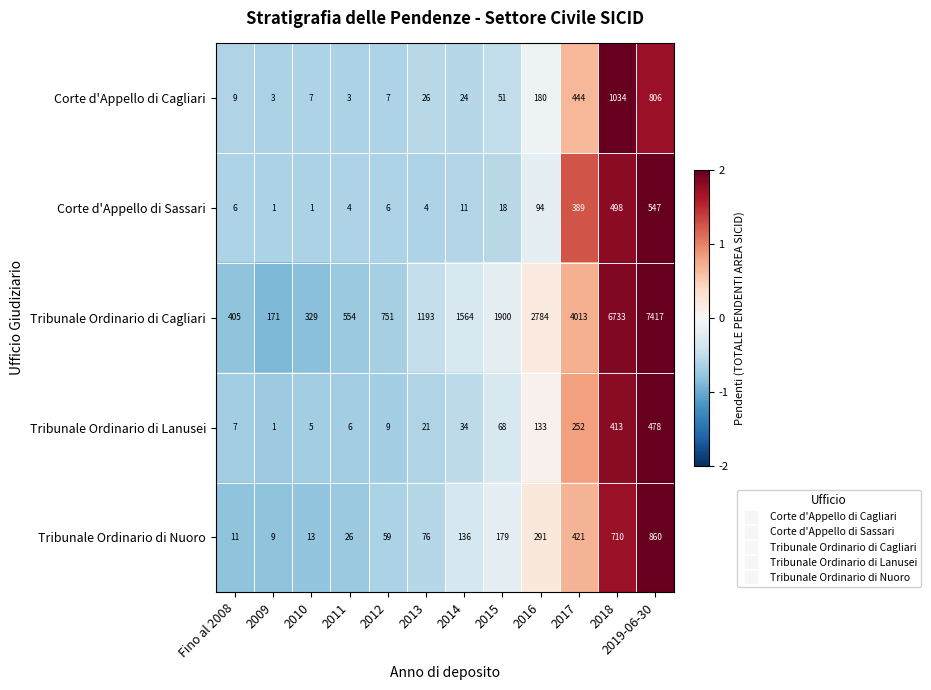

Which series has the widest spread of values?

Tribunale Ordinario di Cagliari